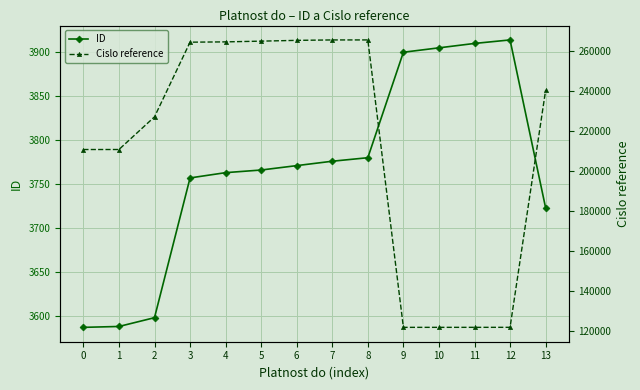

How many interior local peaks does the Cislo reference series have?

1